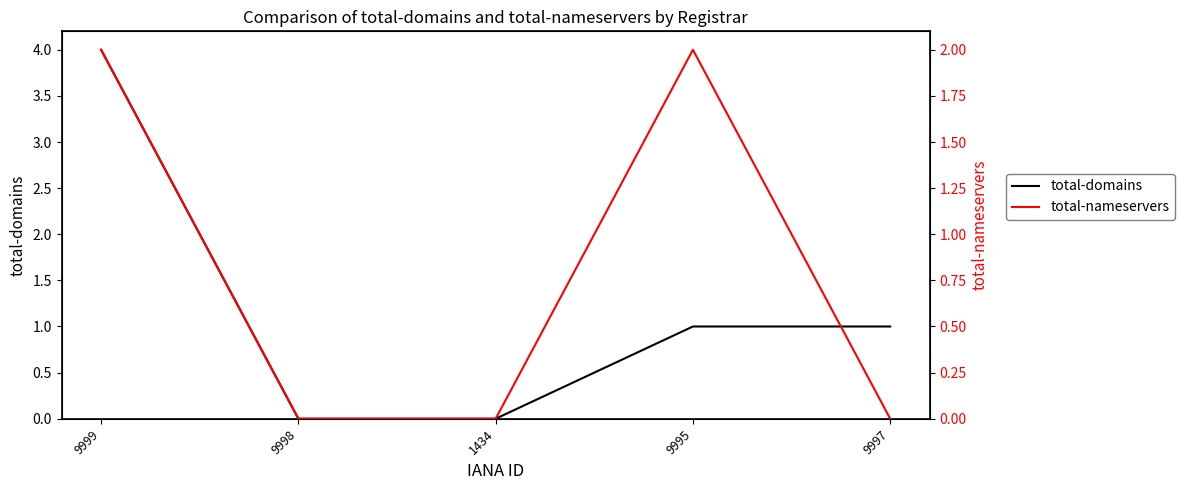

Reading left to right, transcribe all the data shown in this chart.

total-domains: 4	0	0	1	1
total-nameservers: 2	0	0	2	0